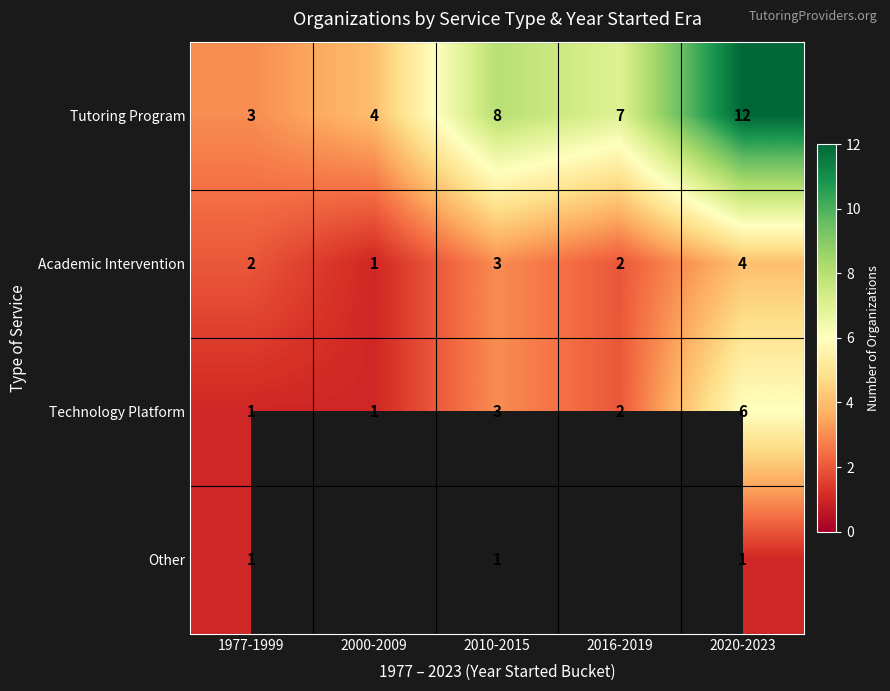

What is the difference between the Technology Platform values at 2016-2019 and 2020-2023?

4